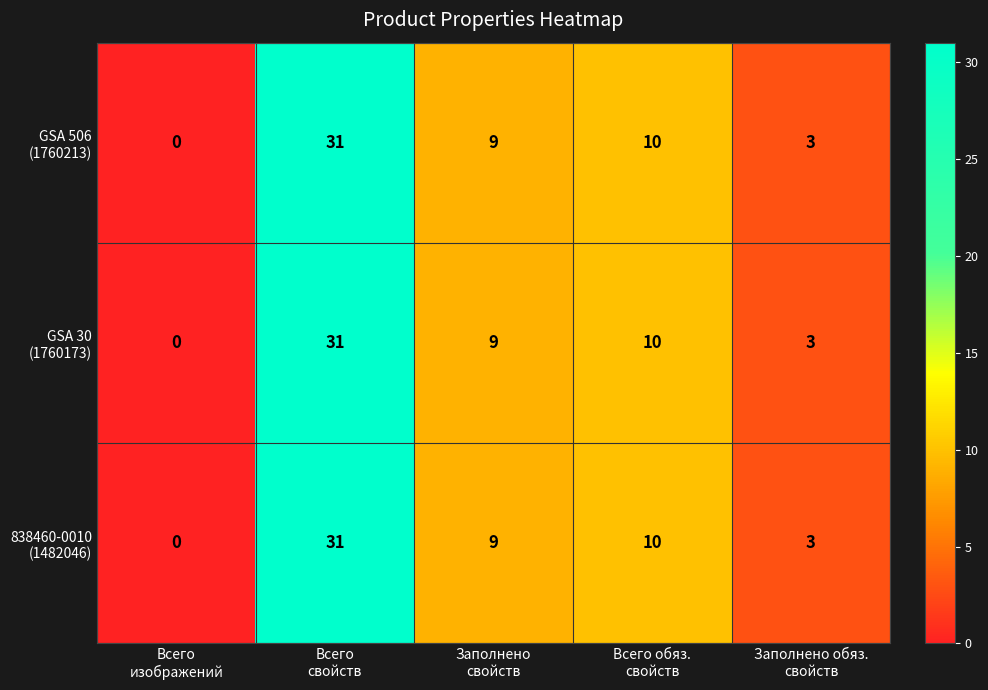

What is the maximum value shown in the chart?

31